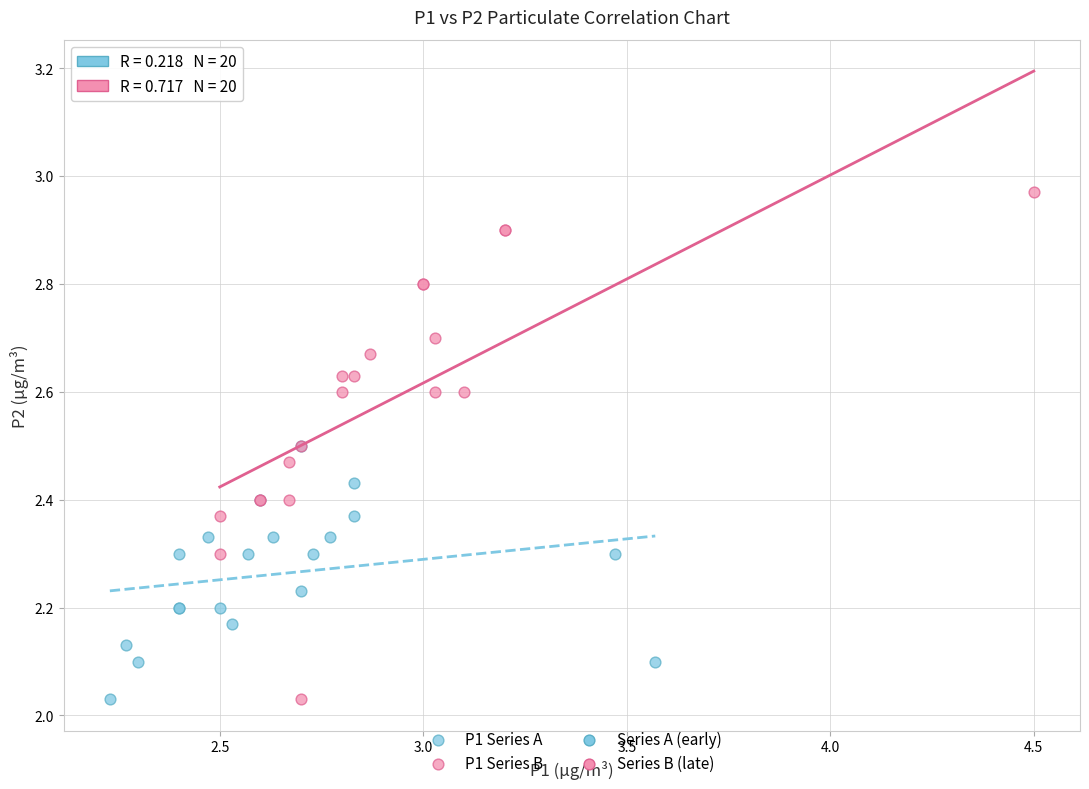

Which series has the largest Y range (max minus min)?

P1 Series B